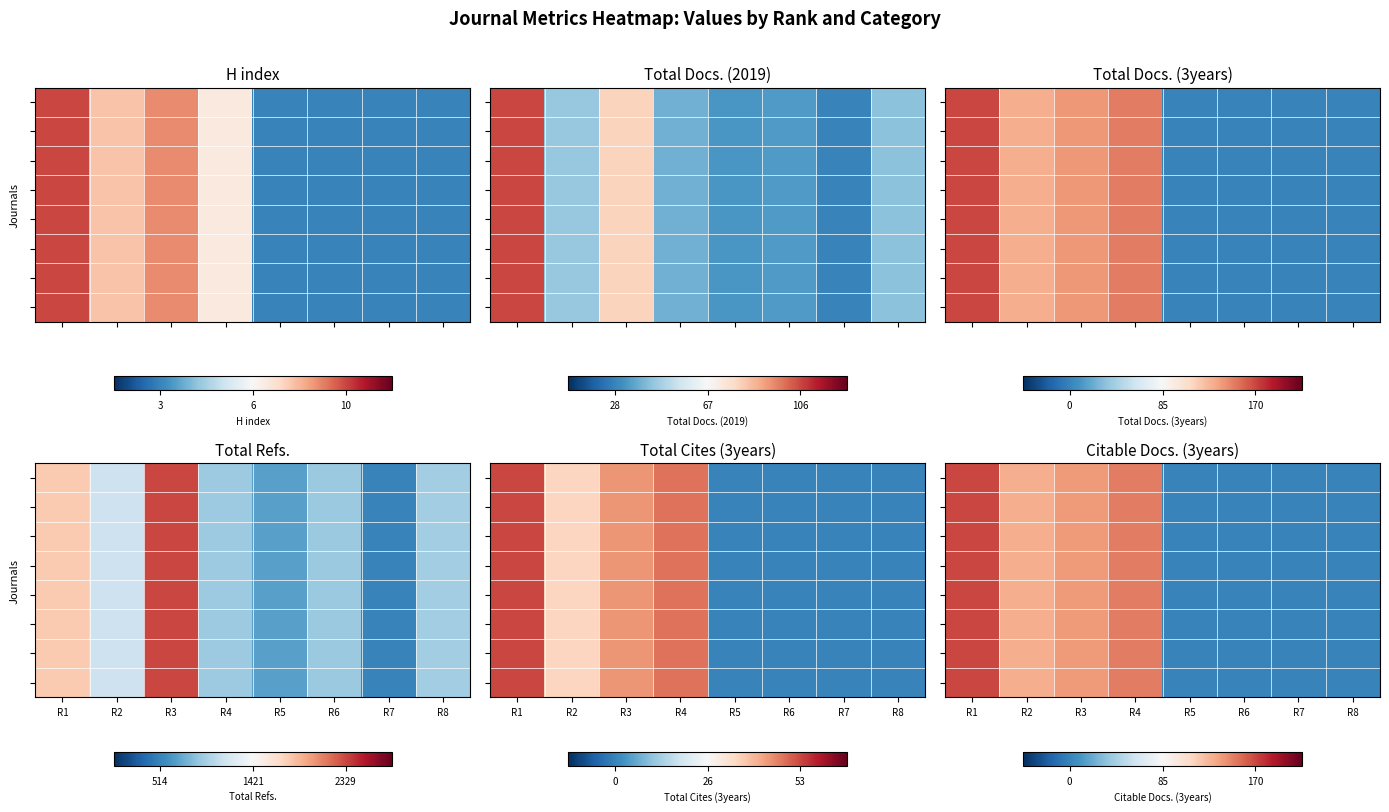

What is the minimum value shown in the chart?

-1.0